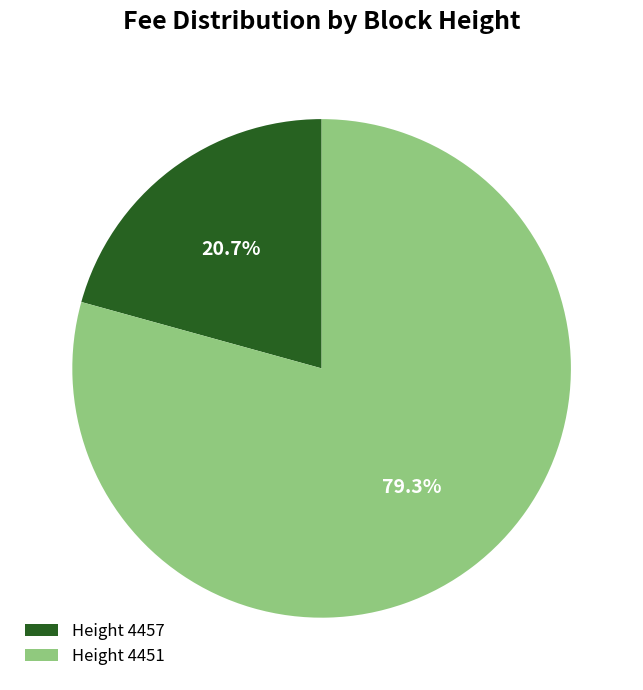

Which slice is the smallest?

Height 4457